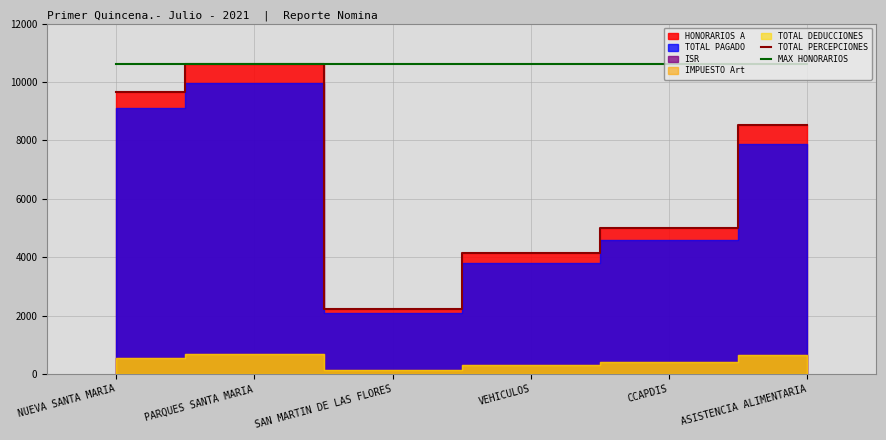

How many lines are shown in the chart?

2